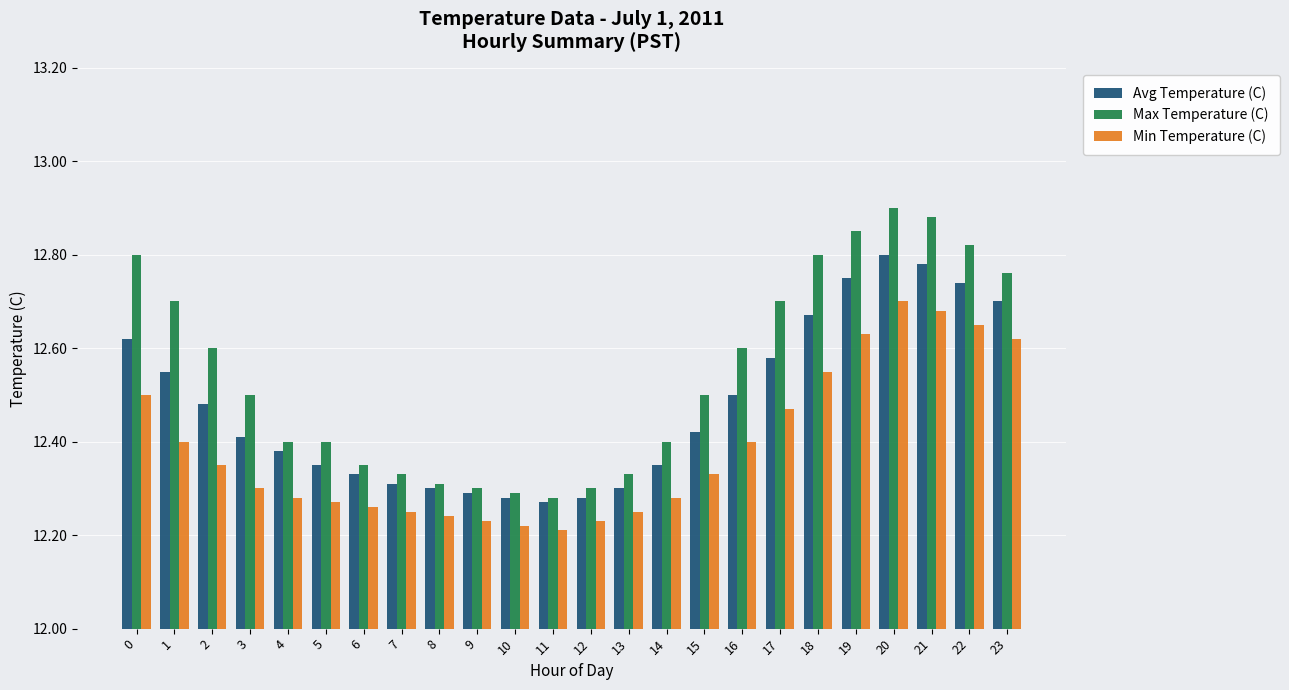

What is the difference between the Min Temperature (C) values at 1 and 12?

0.2